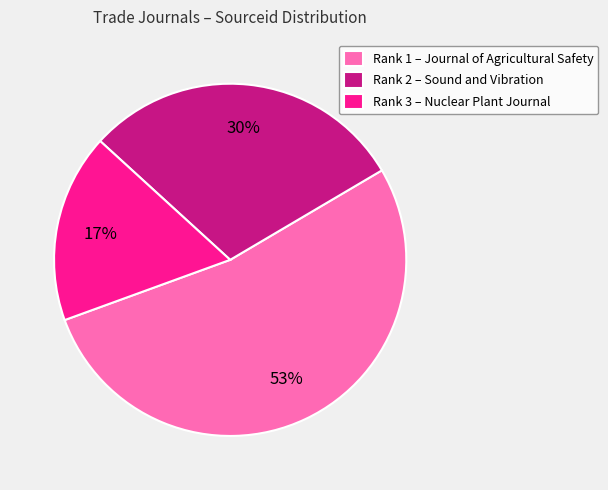

True or false: Rank 1 – Journal of Agricultural Safety accounts for 53% of the total.

True